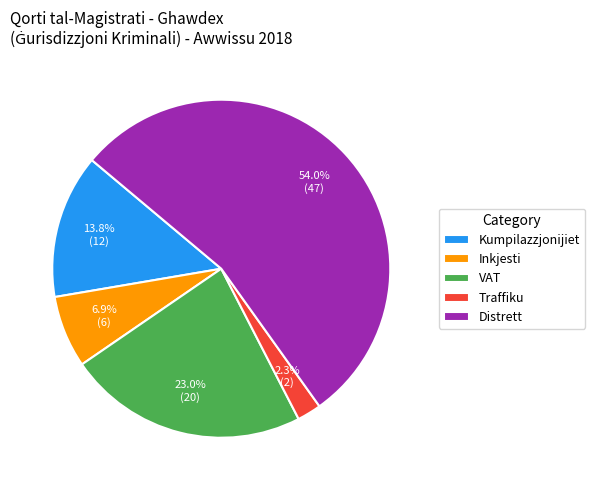

What is the smallest slice in the pie chart?

Traffiku